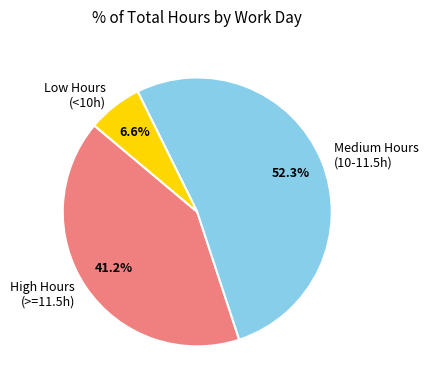

Does High Hours (>=11.5h) account for over 50% of the chart?

No